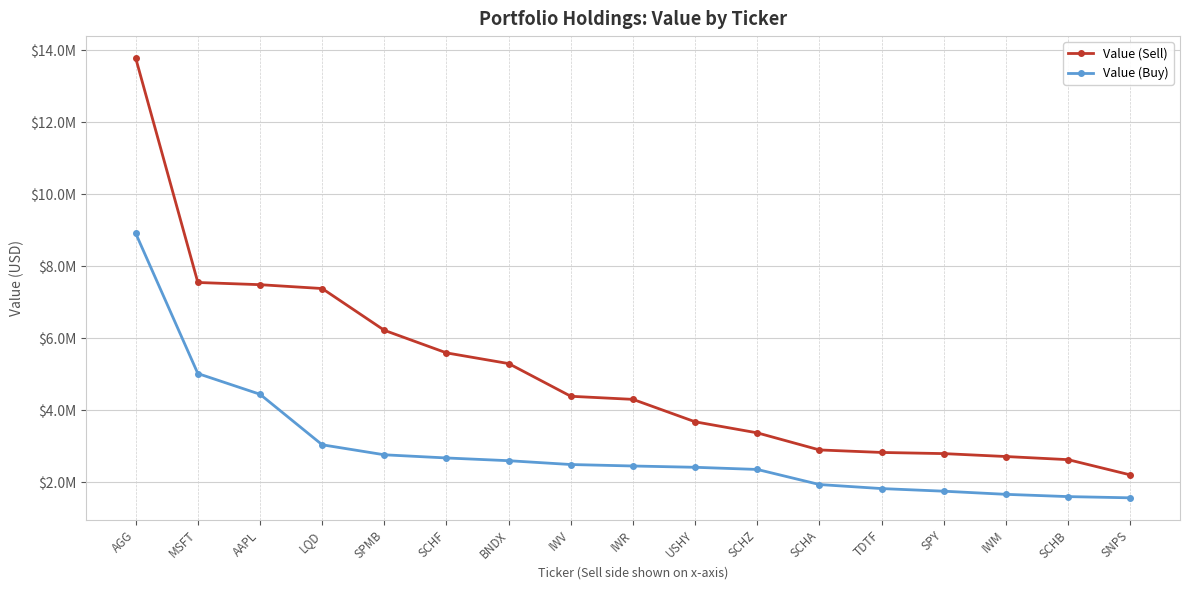

What are all the series names shown in the legend?

Value (Sell), Value (Buy)